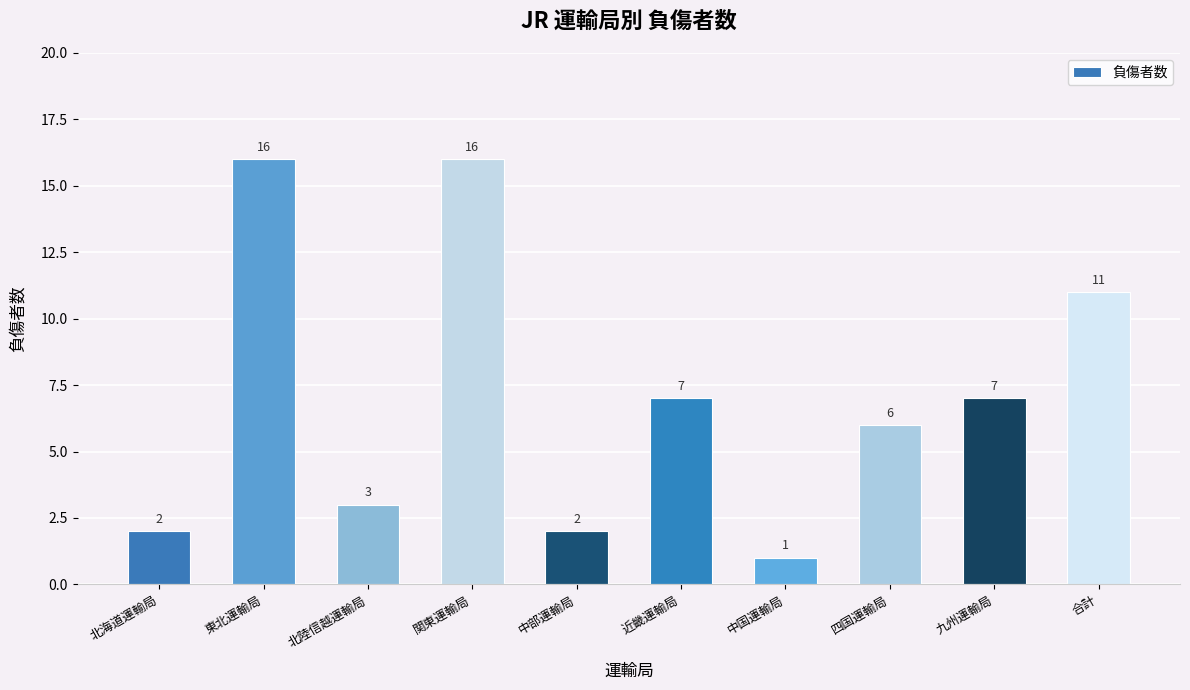

What value does the data have at 東北運輸局, to the nearest 10?

20